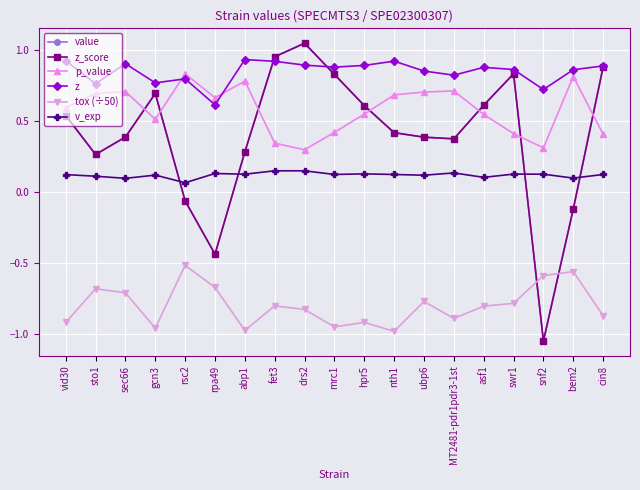

Is this an area chart (filled region under the line)?

No